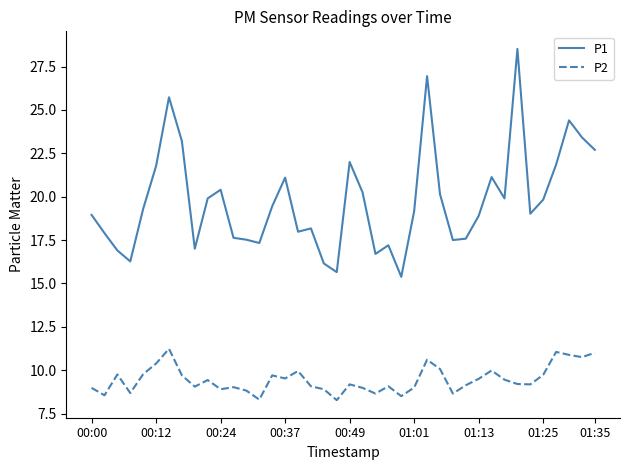

What is the greatest value displayed?

28.5